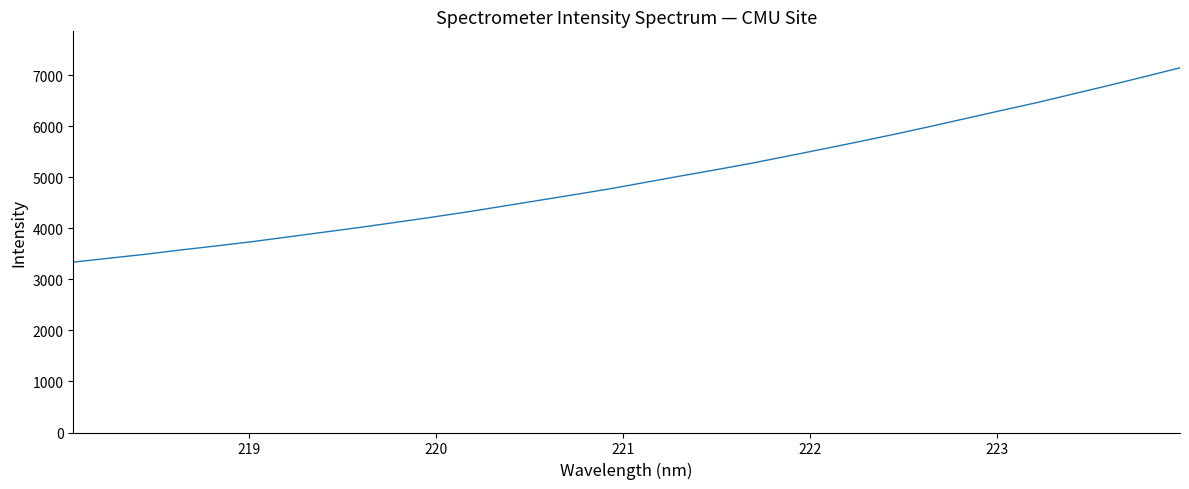

What is the maximum value shown in the chart?

7144.6